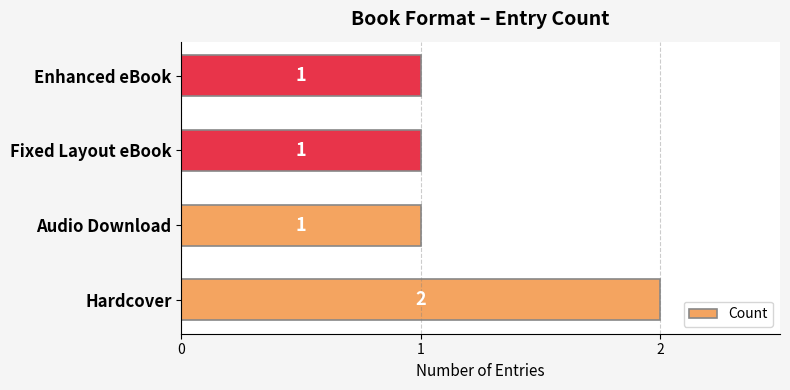

Which label corresponds to the largest value in the chart?

Hardcover